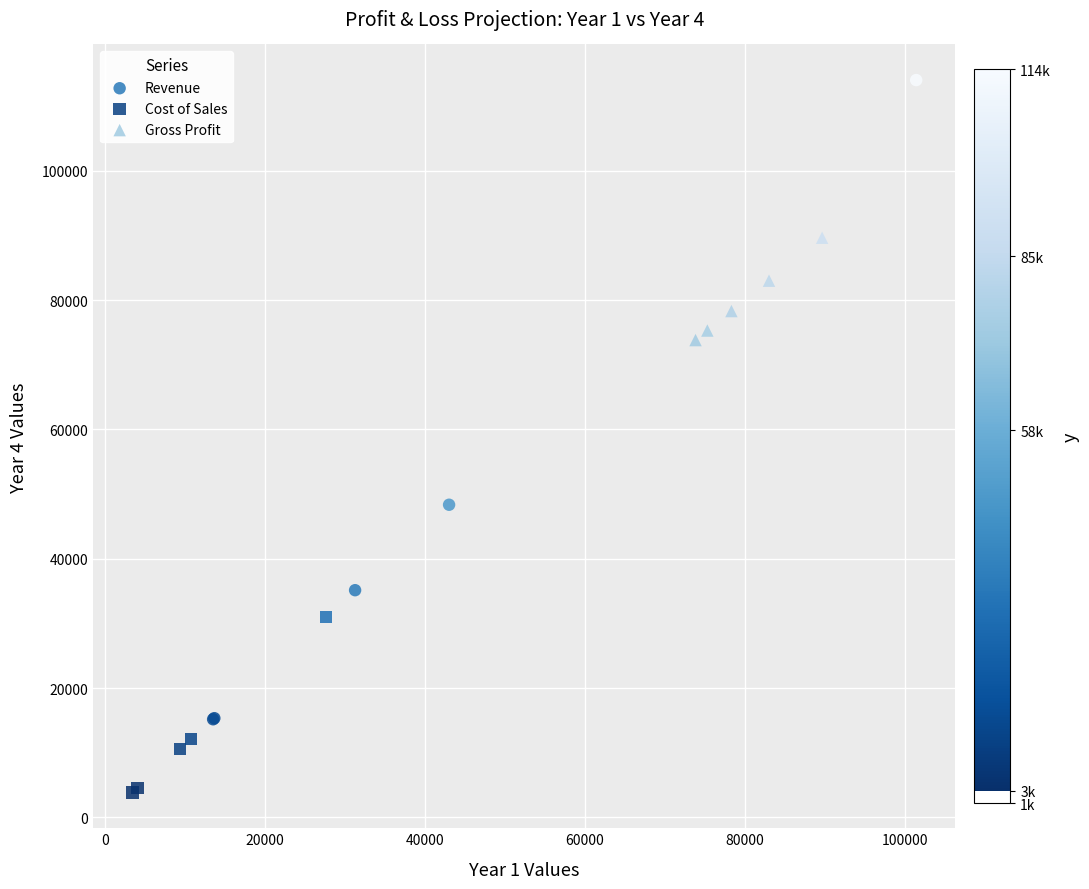

Which series has the widest spread of Y values?

Revenue